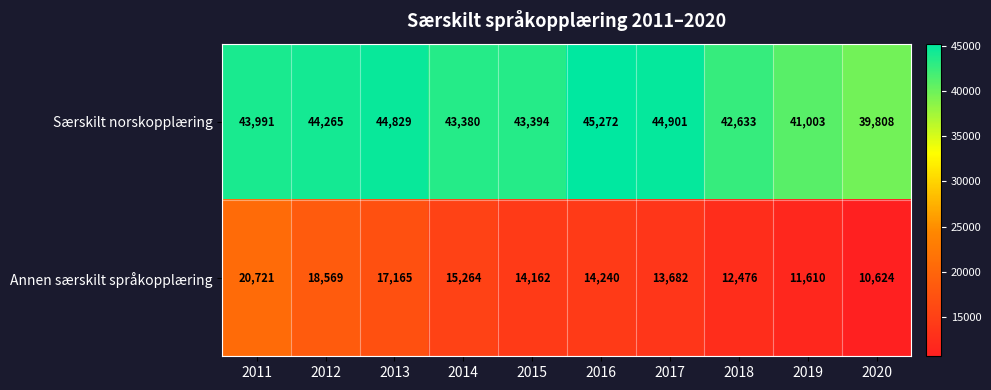

What is the spread (max minus min) of values at 2019?

29393